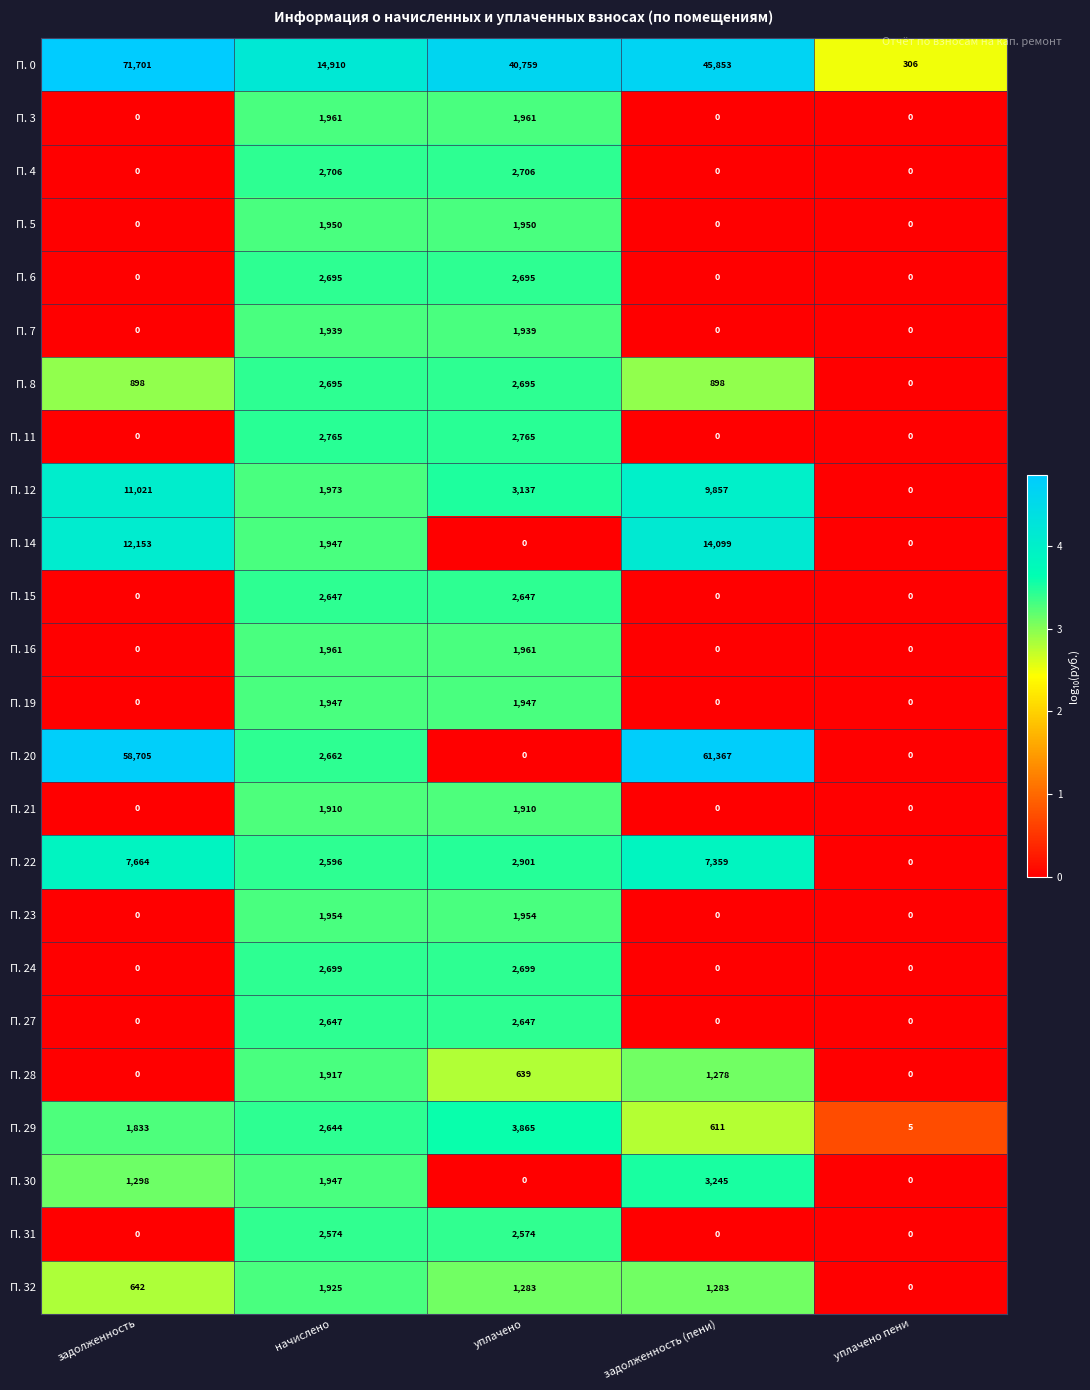

True or false: П. 32 has a value of 1925 at начислено.

True